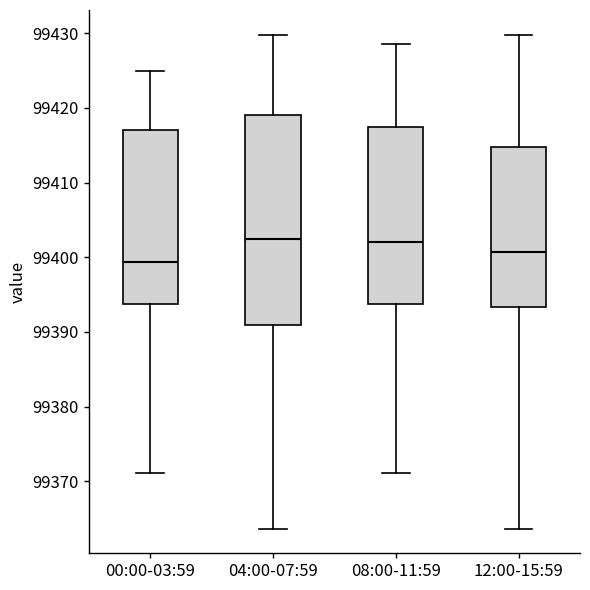

Reading left to right, read every box against the y-axis: the position of its median line, the range the box covers, and the ends of its whiskers. The values are not printed on the chart, so give them approximately, as read against the axis.

00:00-03:59: median 99399, box 99394 to 99417, whiskers 99371 to 99425
04:00-07:59: median 99402, box 99391 to 99419, whiskers 99364 to 99430
08:00-11:59: median 99402, box 99394 to 99417, whiskers 99371 to 99429
12:00-15:59: median 99401, box 99393 to 99415, whiskers 99364 to 99430